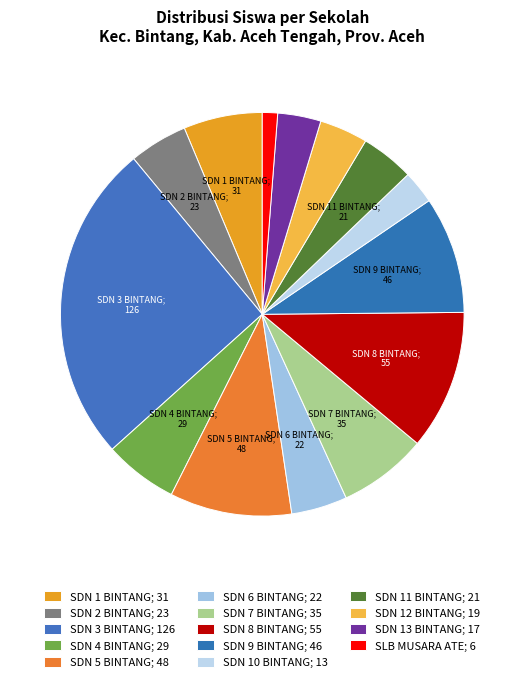

To the nearest percent, what is the combined percentage of SDN 2 BINTANG and SDN 8 BINTANG?

16%